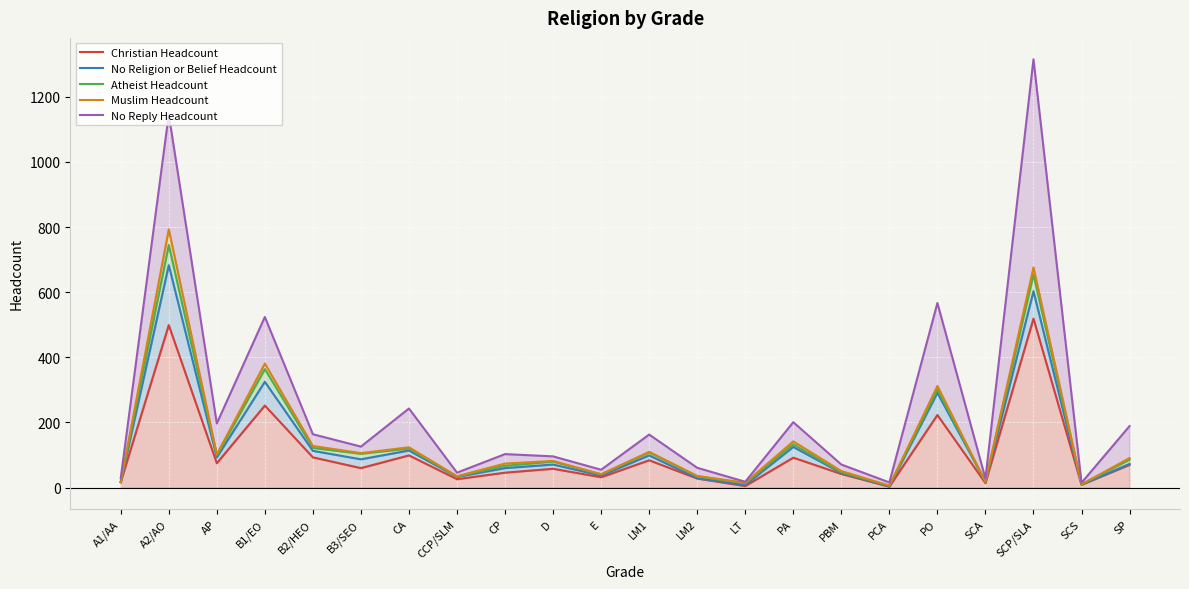

What value does the Christian Headcount series have at CP, to the nearest 50?

50